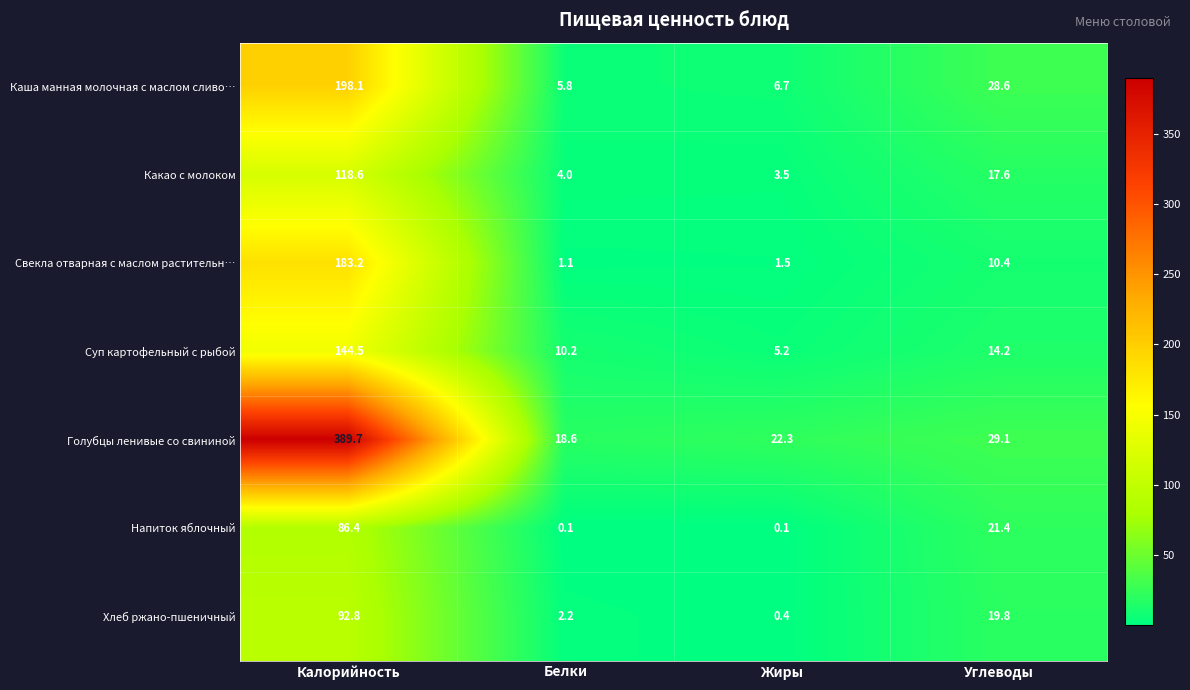

Reading right to left, what are all the values shown in this chart?

Каша манная молочная с маслом сливо…: Углеводы=28.6	Жиры=6.7	Белки=5.8	Калорийность=198.1
Какао с молоком: Углеводы=17.6	Жиры=3.5	Белки=4.0	Калорийность=118.6
Свекла отварная с маслом растительн…: Углеводы=10.4	Жиры=1.5	Белки=1.1	Калорийность=183.2
Суп картофельный с рыбой: Углеводы=14.2	Жиры=5.2	Белки=10.2	Калорийность=144.5
Голубцы ленивые со свининой: Углеводы=29.1	Жиры=22.3	Белки=18.6	Калорийность=389.7
Напиток яблочный: Углеводы=21.4	Жиры=0.1	Белки=0.1	Калорийность=86.4
Хлеб ржано-пшеничный: Углеводы=19.8	Жиры=0.4	Белки=2.2	Калорийность=92.8